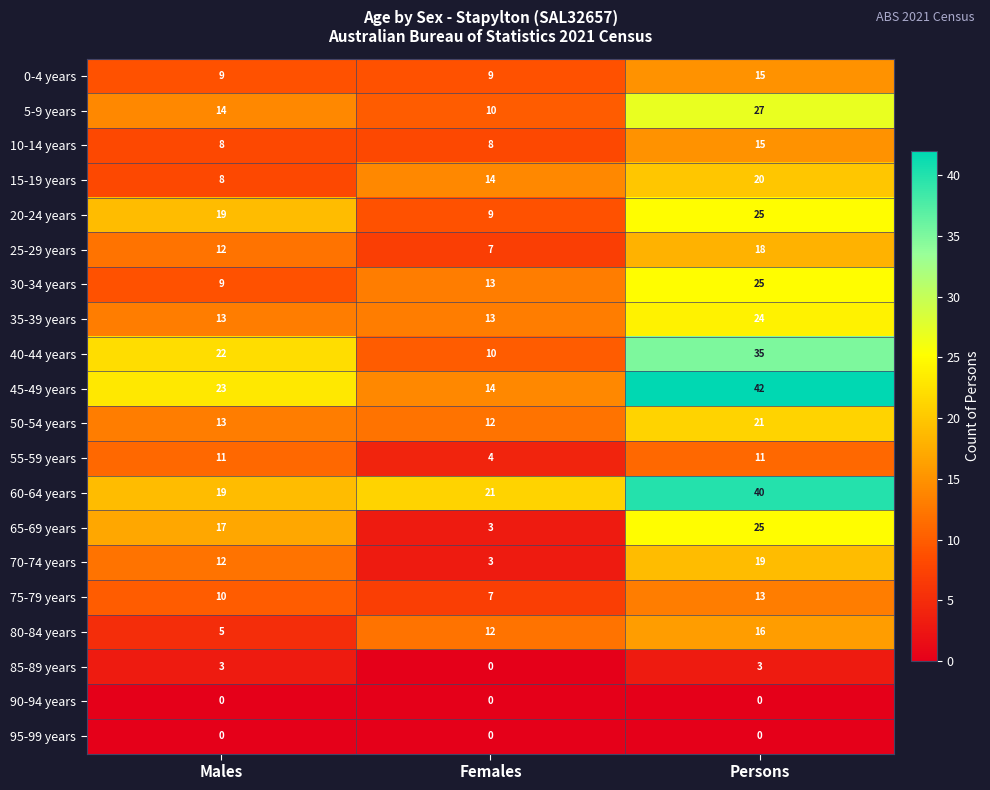

Where is 70-74 years nearest to the value 11?

Males